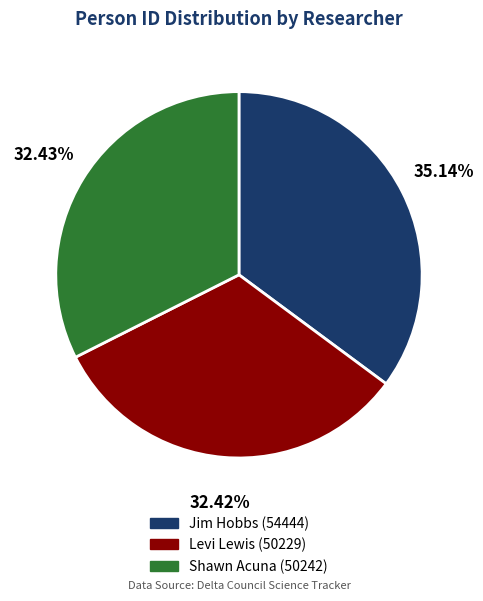

Which category has the biggest portion of the pie?

Jim Hobbs